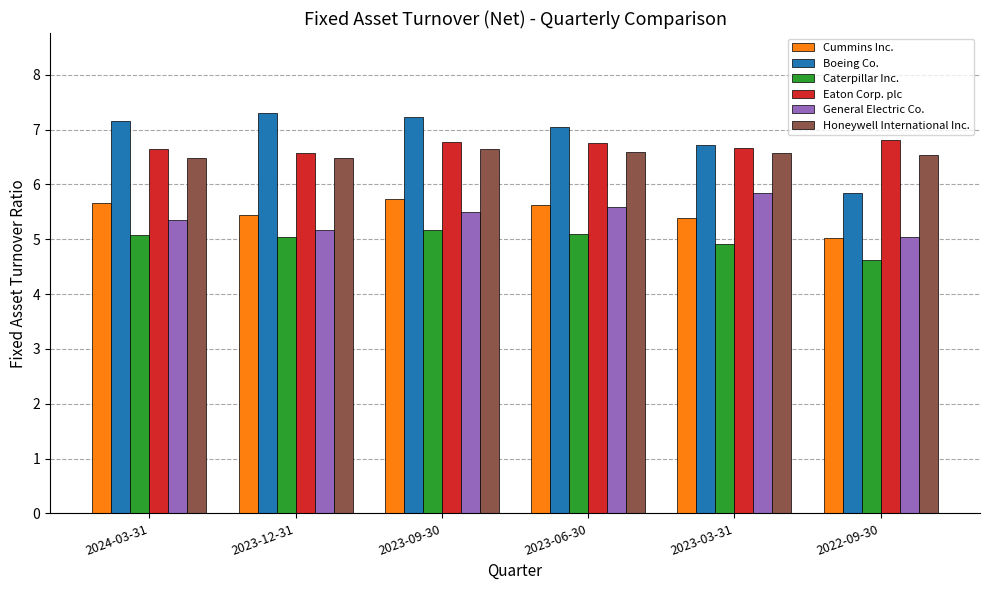

What is the label of the 5th bar from the right?

2023-12-31